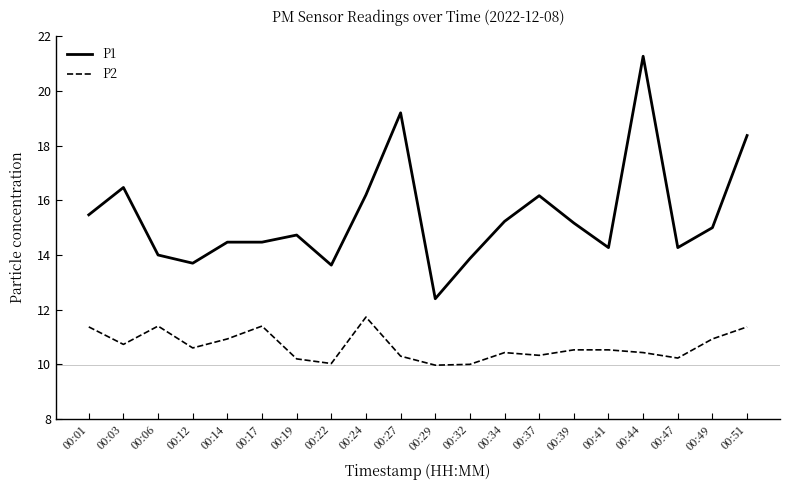

True or false: P2 has a value of 17.5 at 00:17.

False